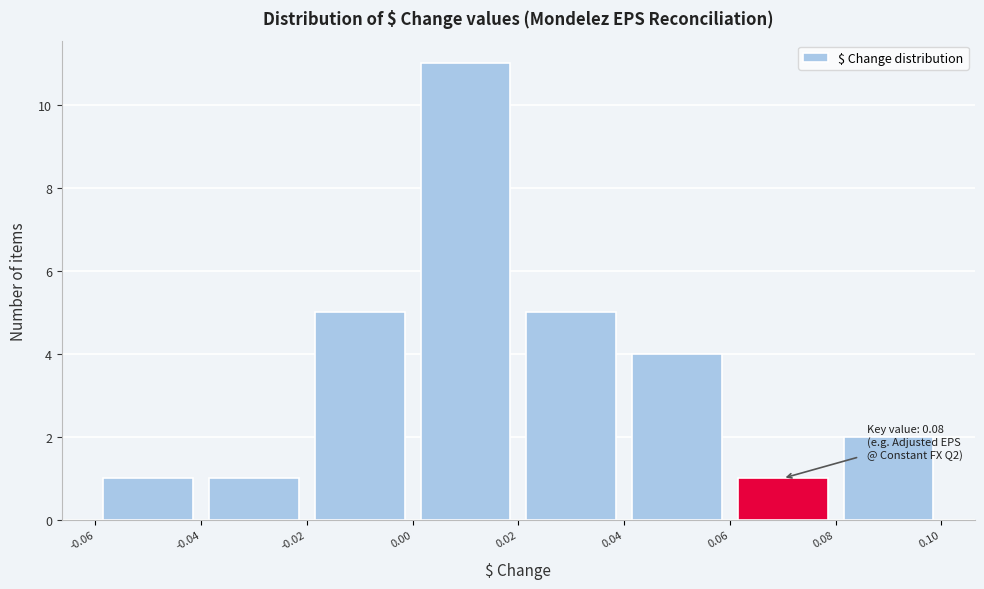

Which range on the x-axis has the tallest bar?

0.00 to 0.02